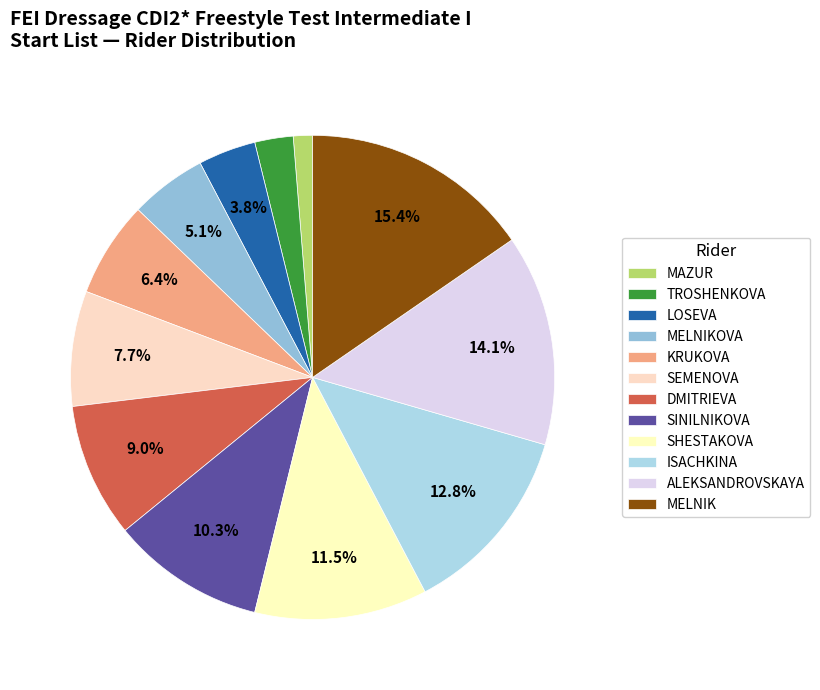

Is there any slice that represents more than half of the pie?

No